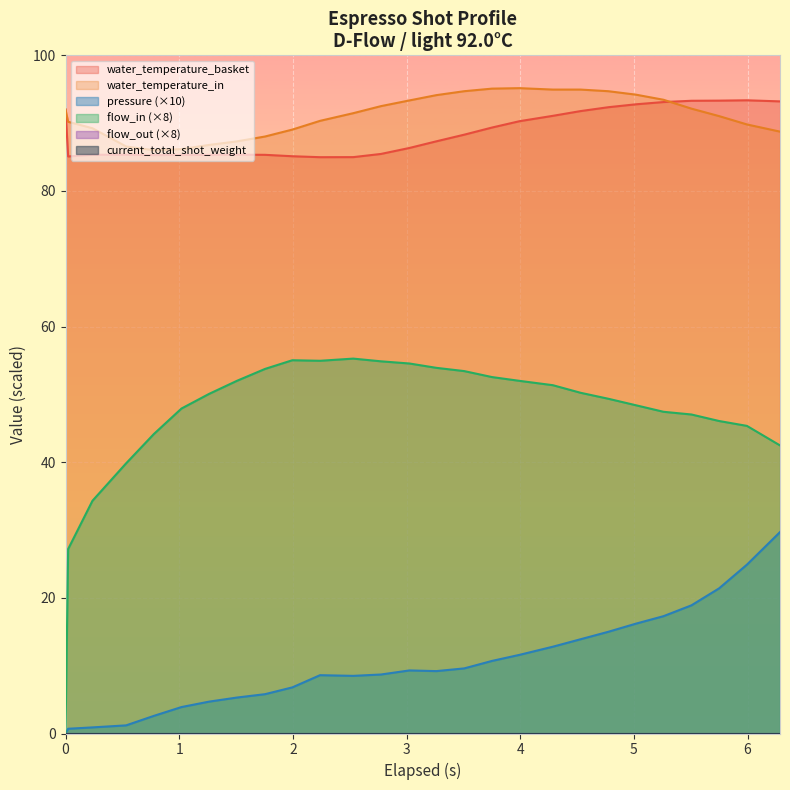

Which series has the widest spread of values?

flow_in